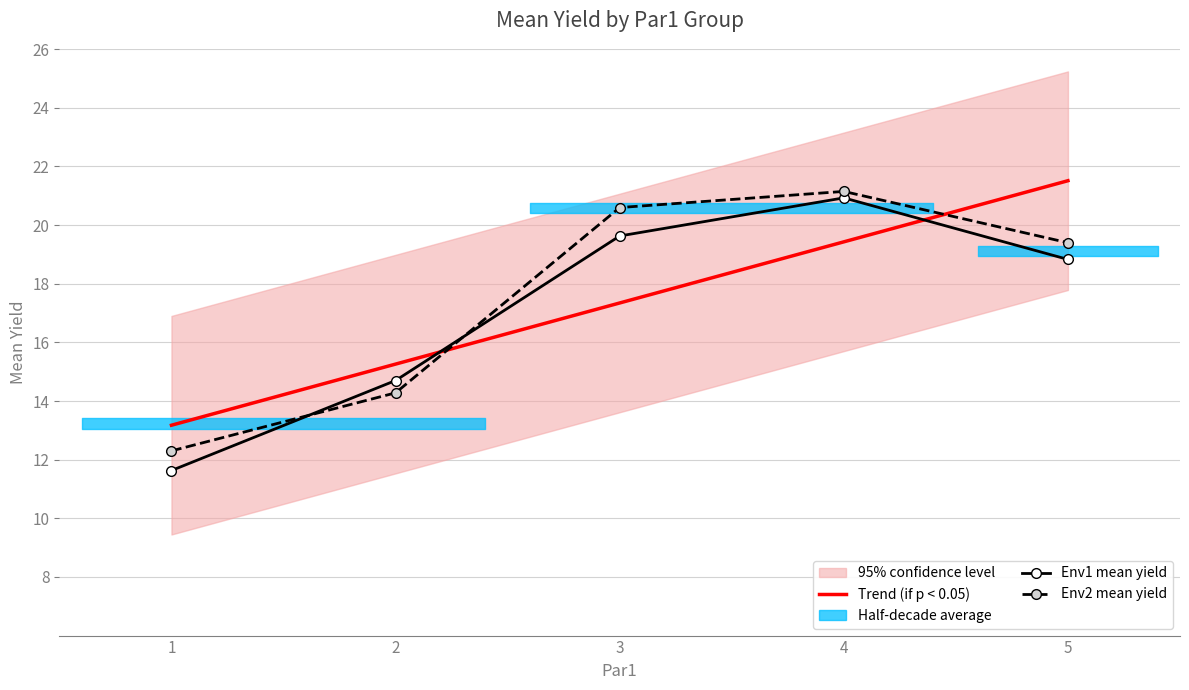

What is the value of the Env2 mean yield point at the 1st from the left?

12.3